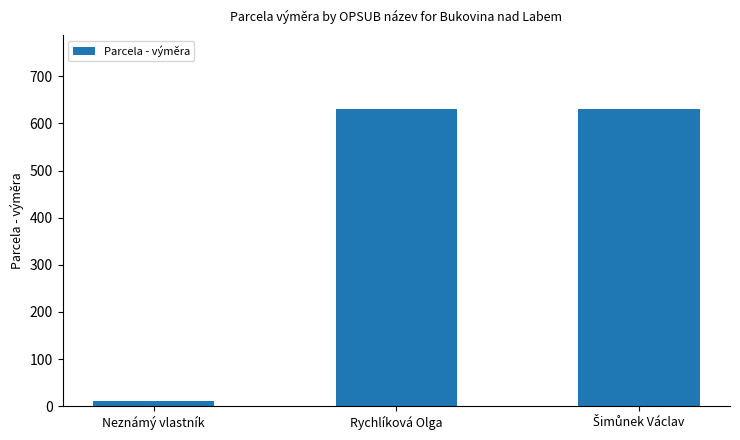

What position from the left is Rychlíková Olga?

2